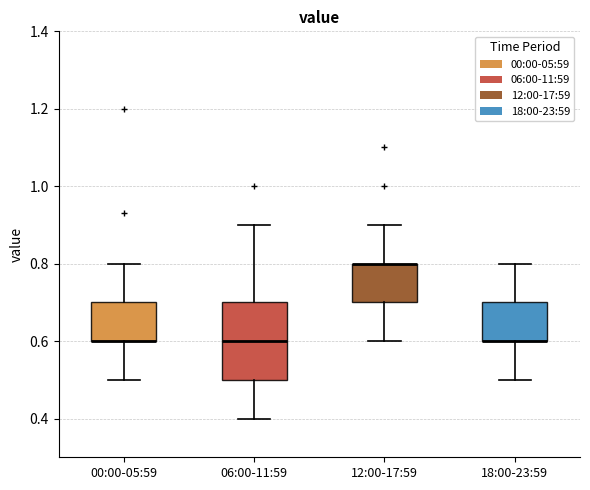

Where does the upper whisker of the box for 06:00-11:59 end on the y-axis? The values are not printed on the chart, so give them approximately, as read against the axis.

0.9